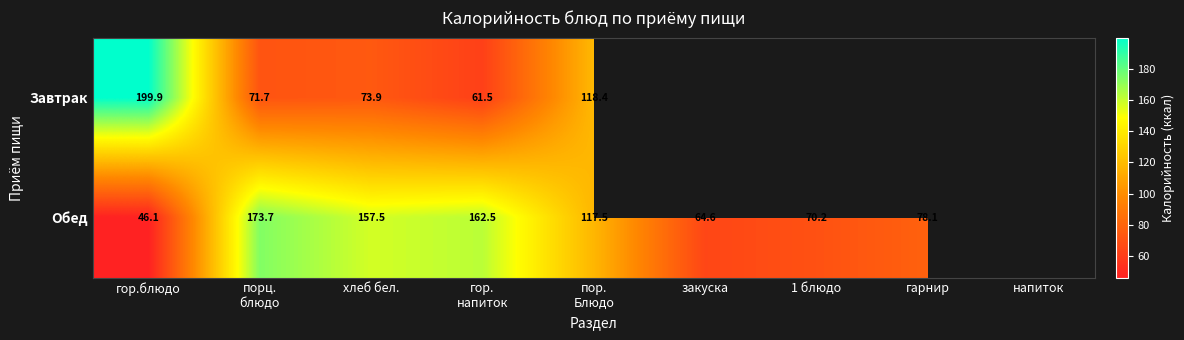

Is the value of Обед at гор.блюдо greater than the value of Завтрак at гор.блюдо?

No